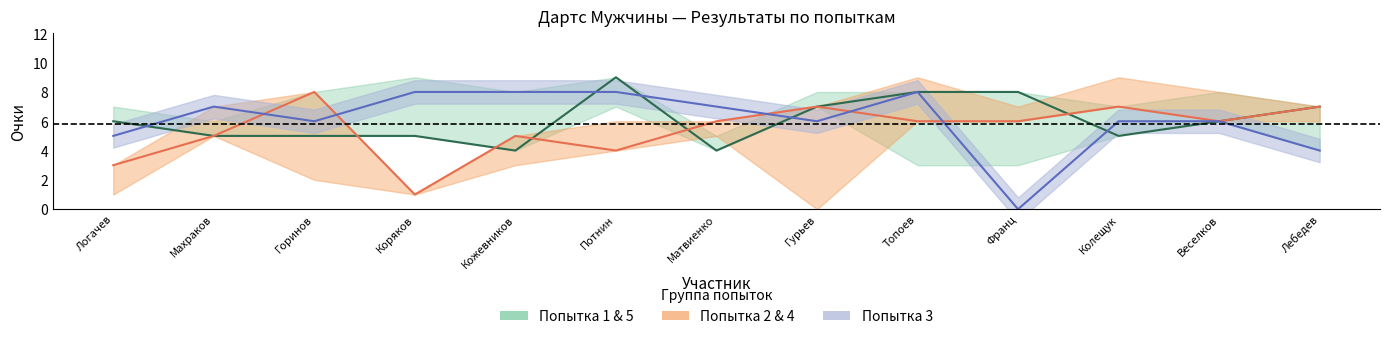

Is the value of Попытка 2 at Лебедев greater than the value of Попытка 3 at Матвиенко?

No